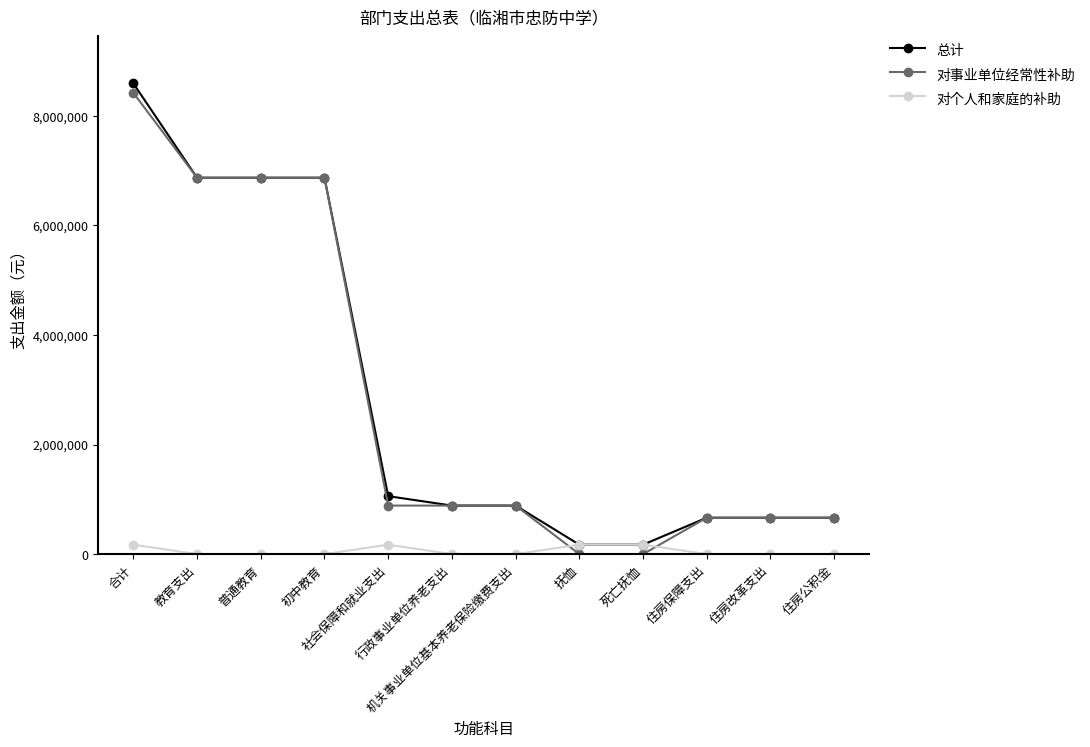

What is the greatest value displayed?

8589403.9